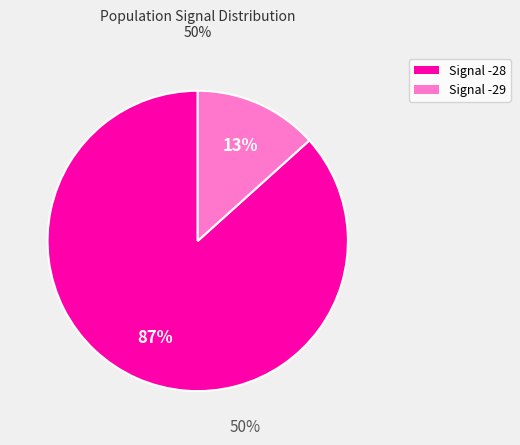

Is there a majority slice in this chart?

Yes